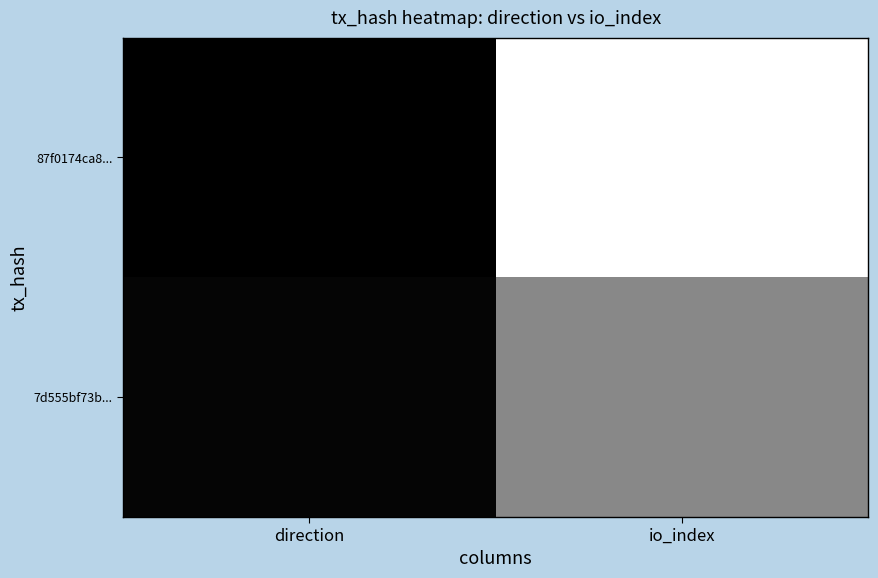

Which series changed the most between direction and io_index?

87f0174ca8...